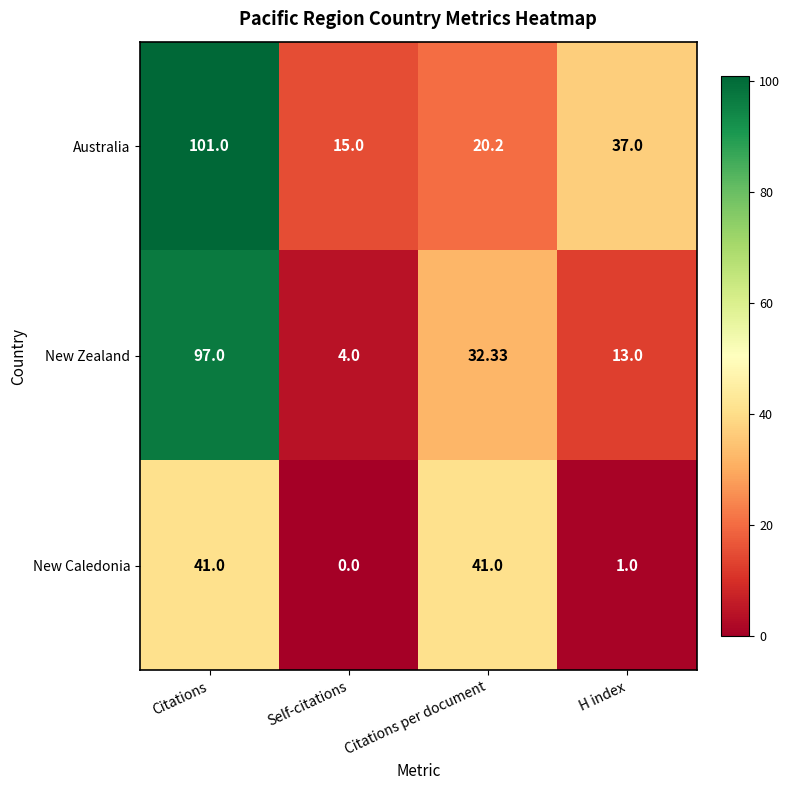

At which category is the sum across all series the highest?

Citations